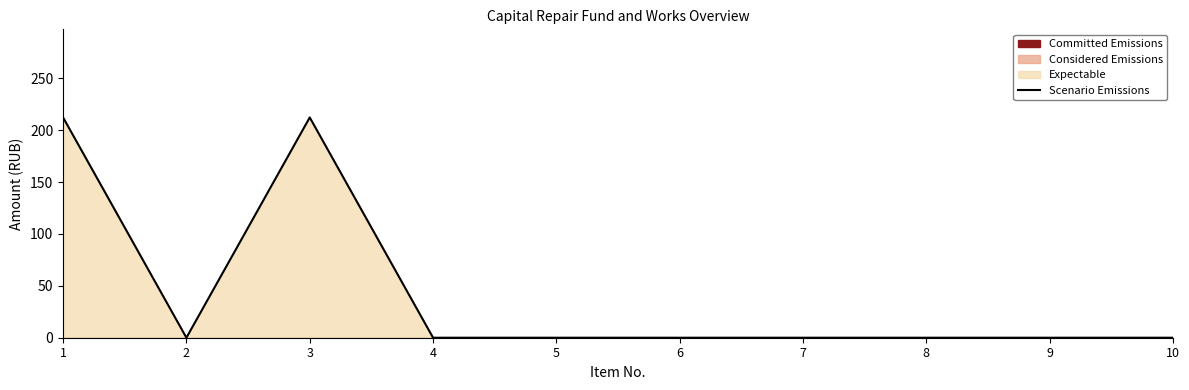

How many data points are above 0?

2